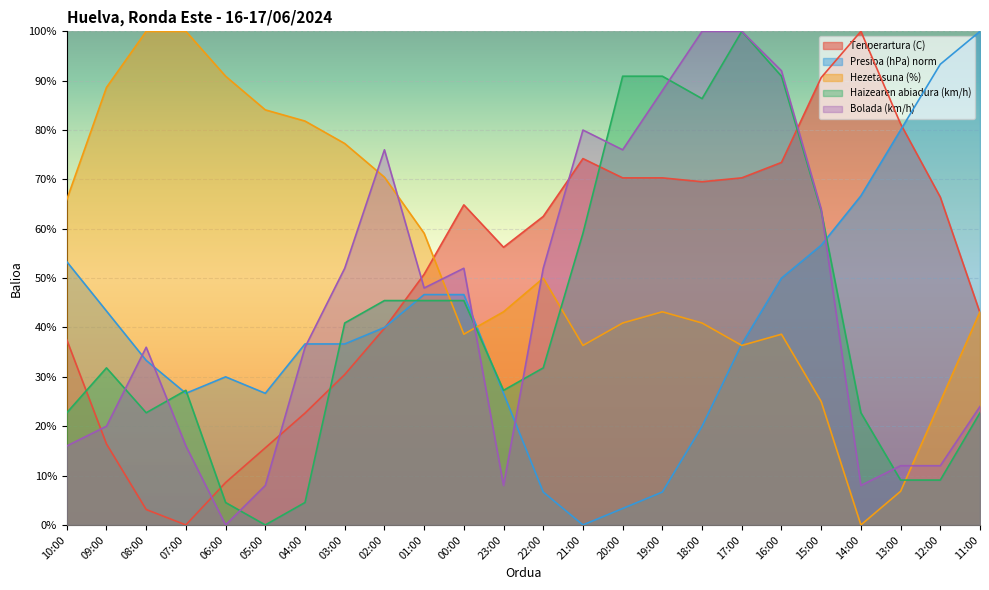

How many series are shown in this chart?

5